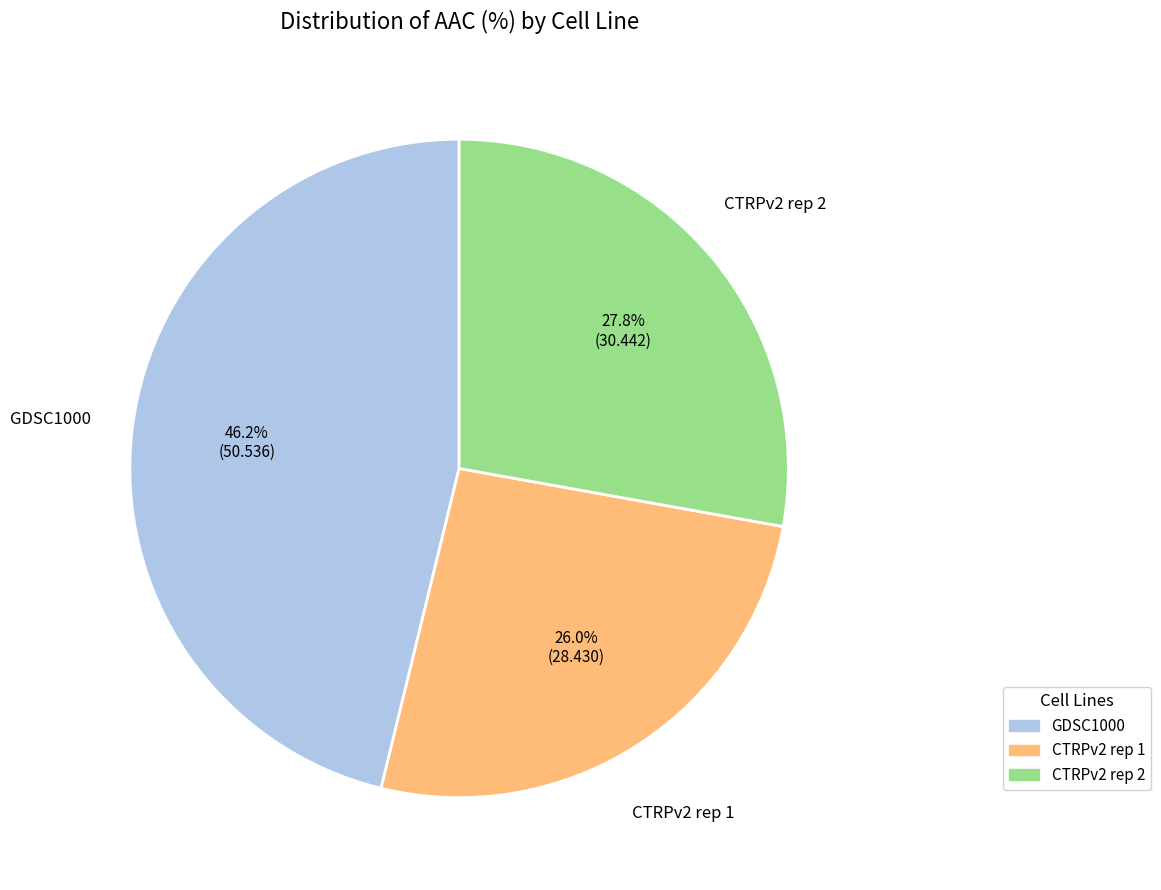

Does any single category account for the majority?

No